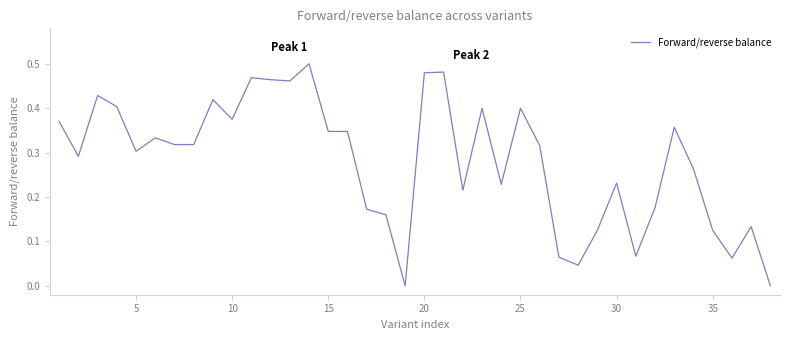

Does the chart display data point markers on the line(s)?

No